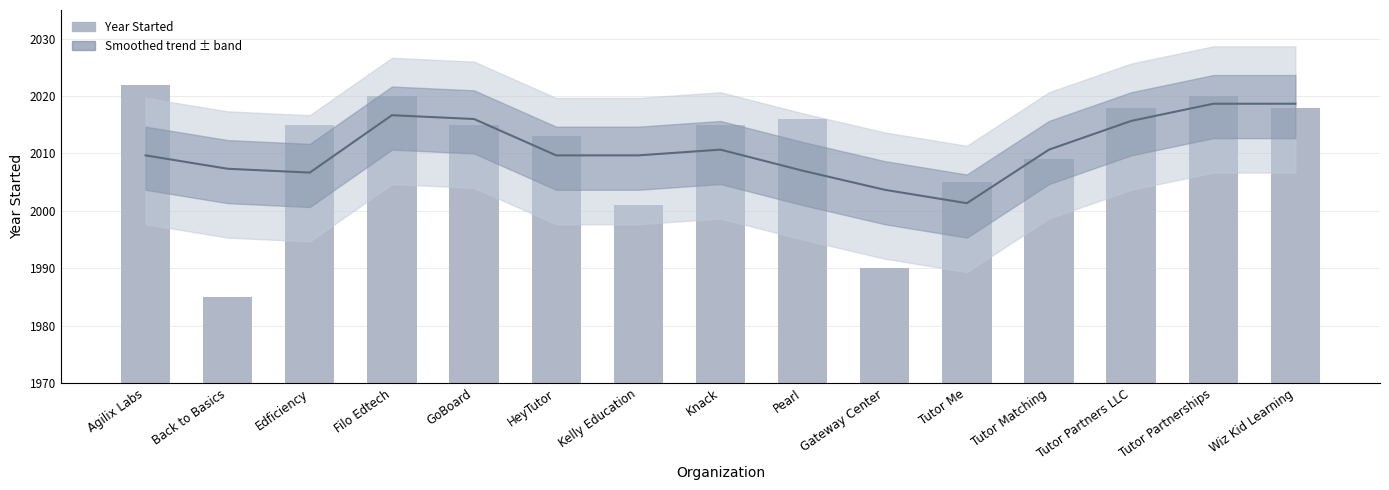

How many data points does each series have?

15